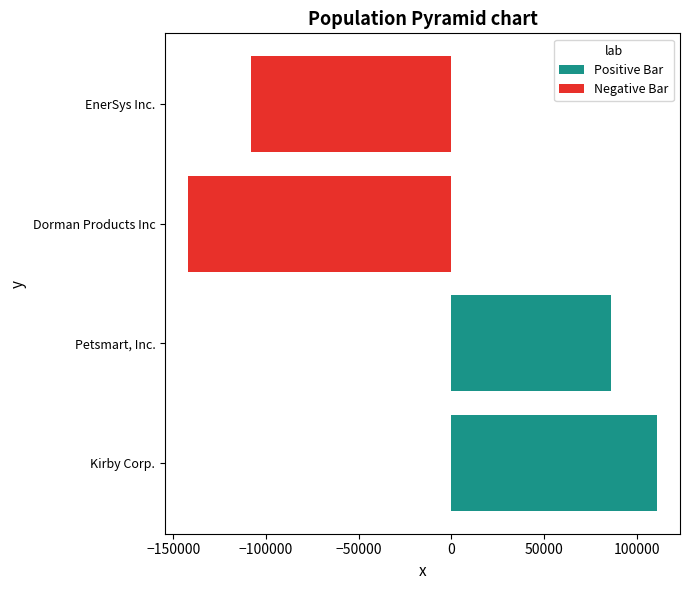

How many series are shown in this chart?

2